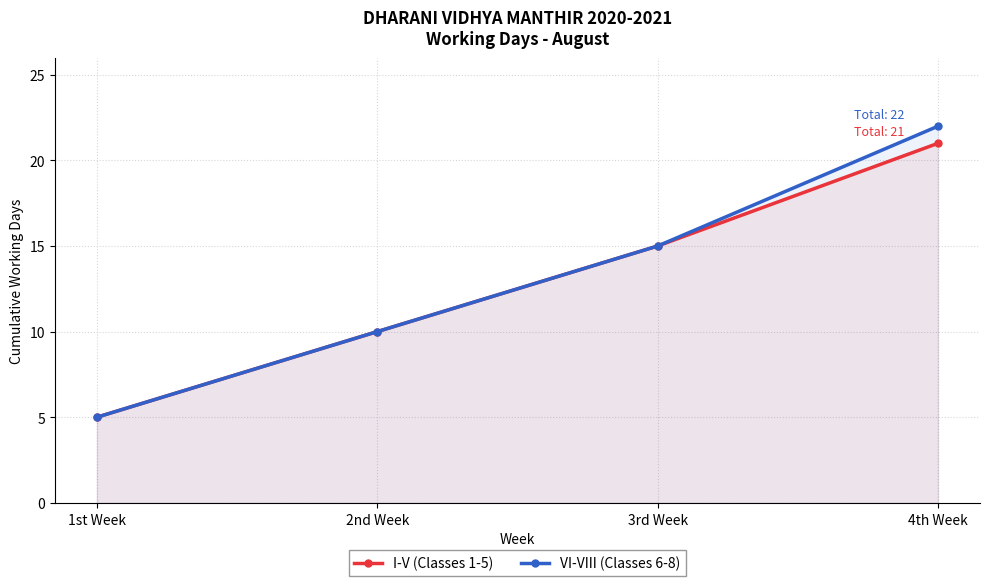

At 4th Week, list the series in order from smallest to largest.

I-V (Classes 1-5), VI-VIII (Classes 6-8)